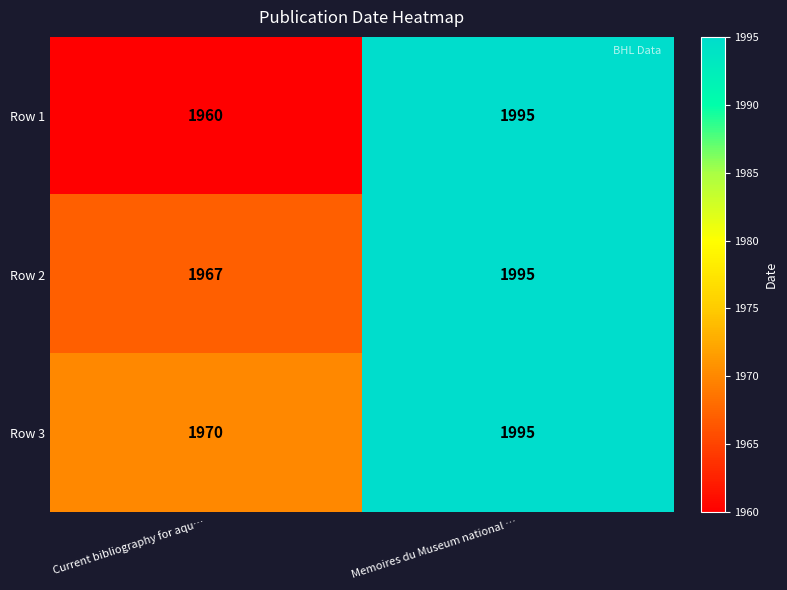

What is the sum of the Row 1 values at Memoires du Museum national … and Current bibliography for aqu…?

3955